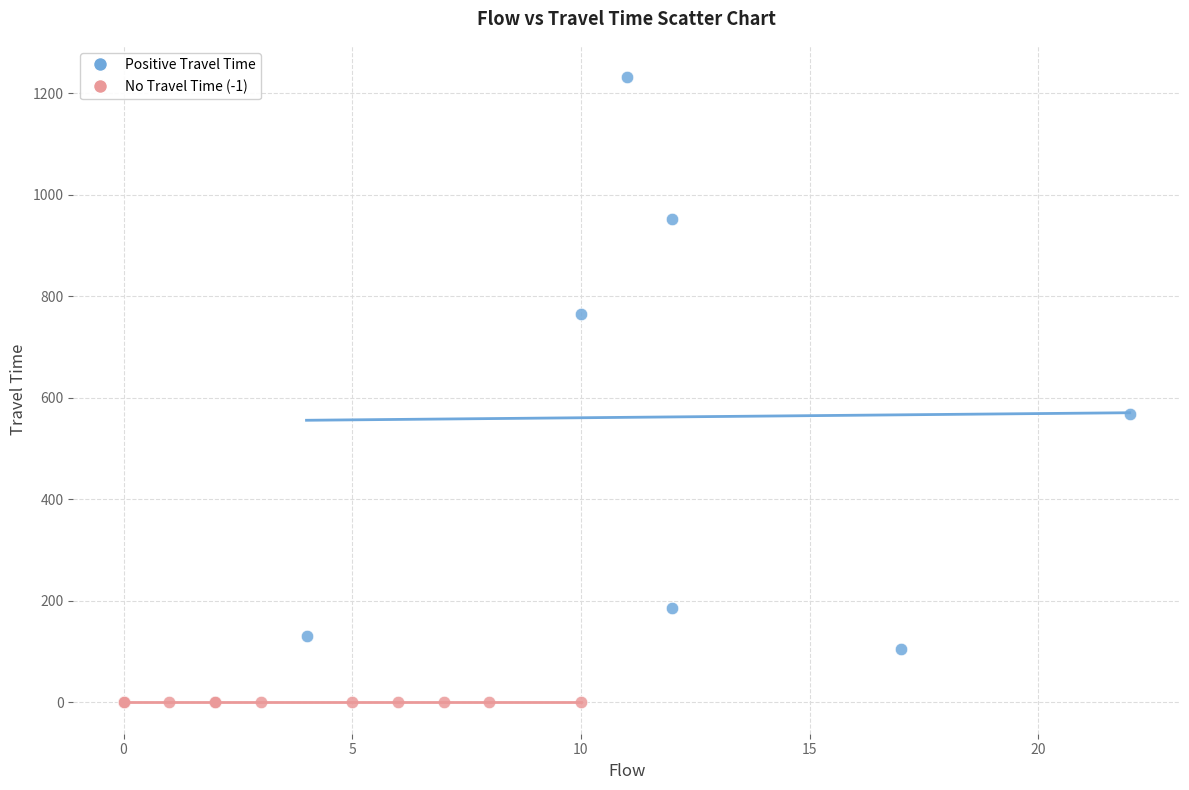

What are all the series names shown in the legend?

Positive Travel Time, No Travel Time (-1)